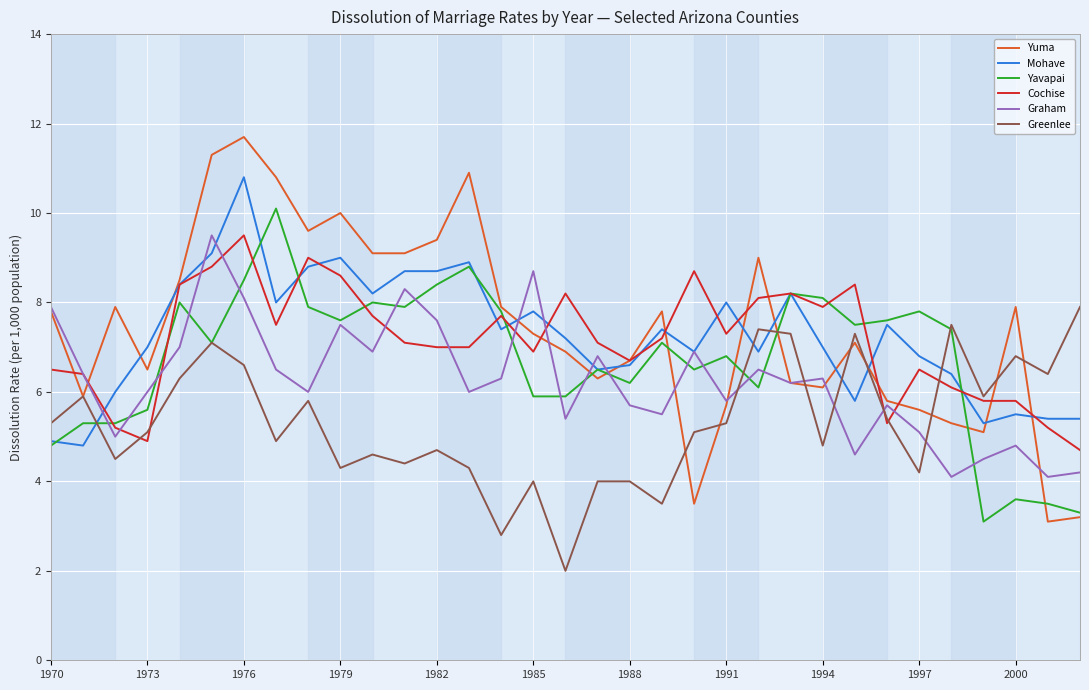

After their last crossing, which series has the higher values: Greenlee or Graham?

Greenlee